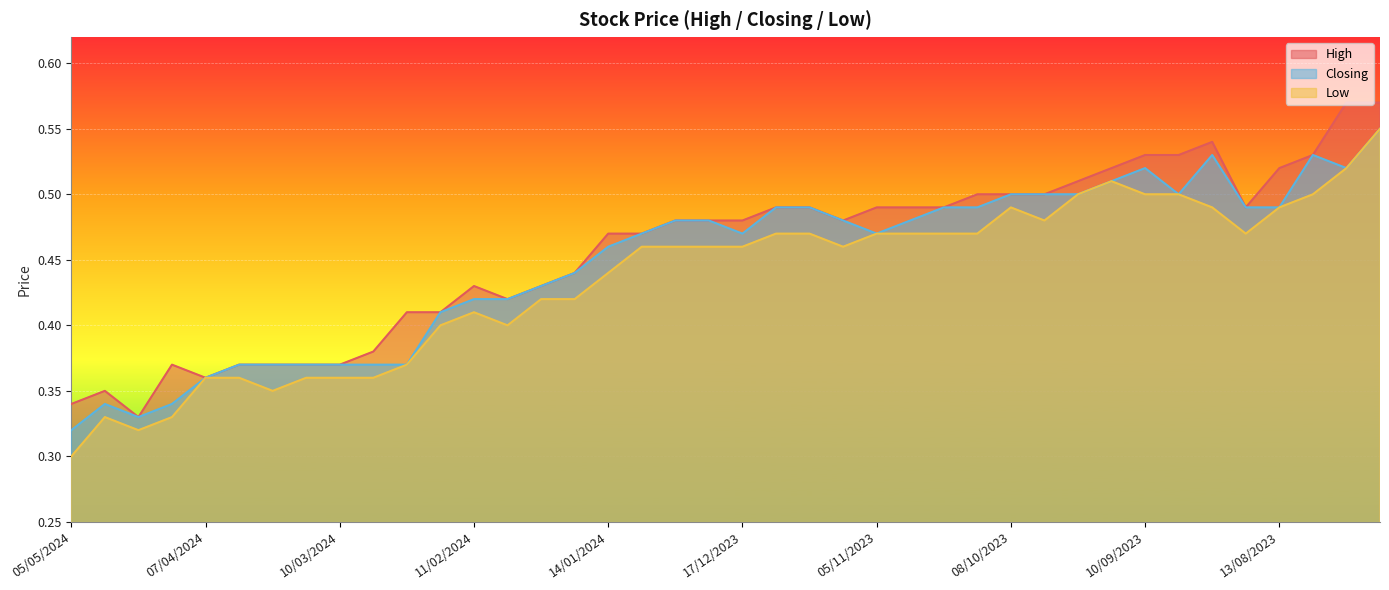

Between 29/10/2023 and 27/08/2023, which series saw the biggest shift?

High